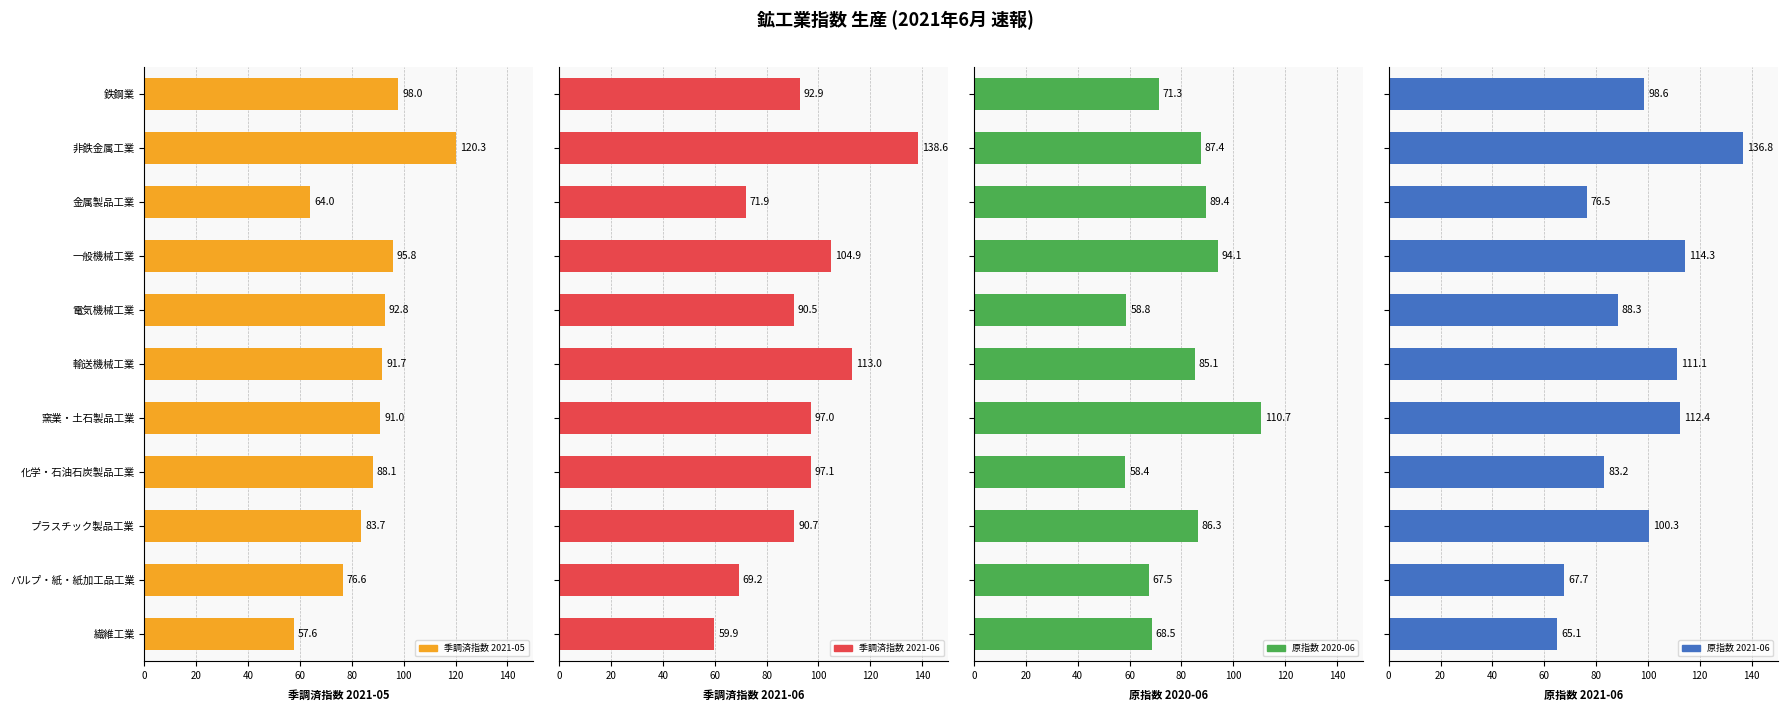

List the series in order of their overall mean, lowest first.

原指数 2020-06, 季調済指数 2021-05, 季調済指数 2021-06, 原指数 2021-06